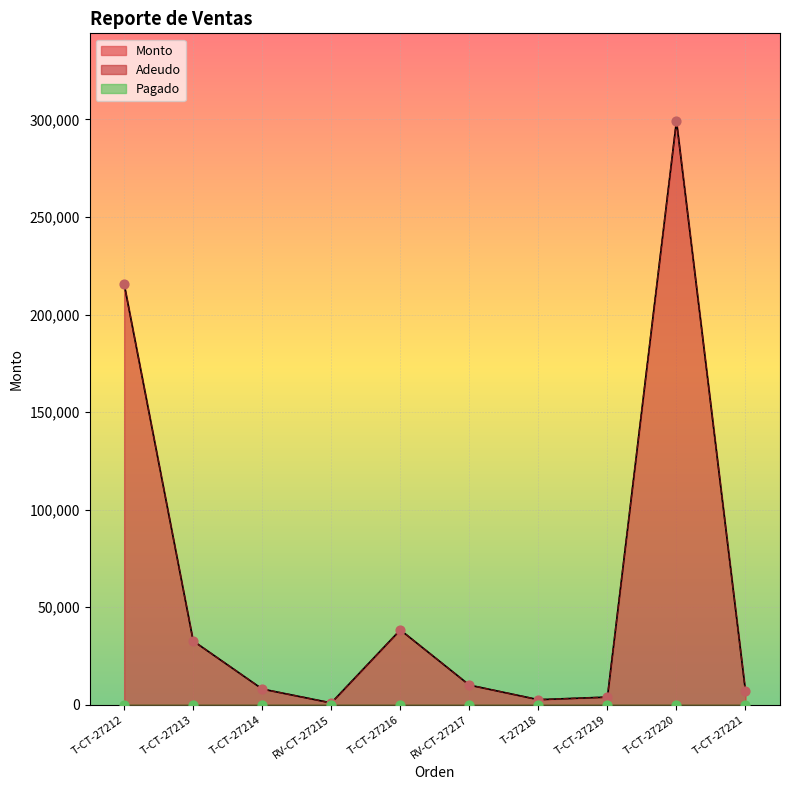

What is the total value across all series at RV-CT-27217?

20240